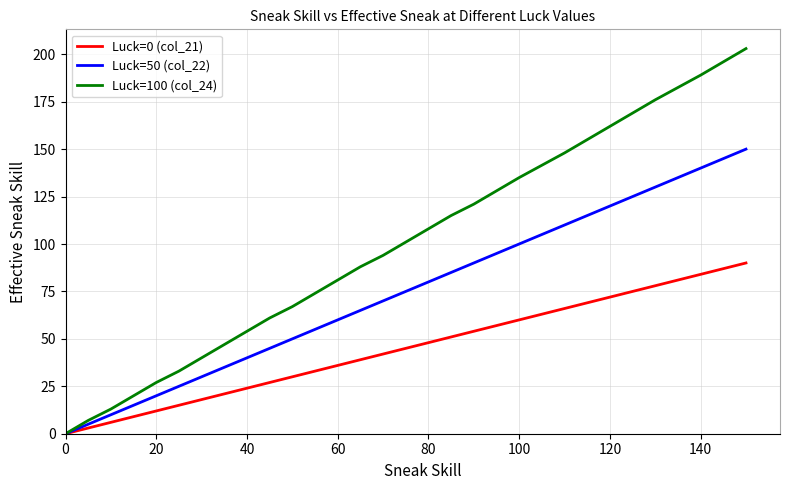

Which series has the widest spread of values?

Luck=100 (col_24)